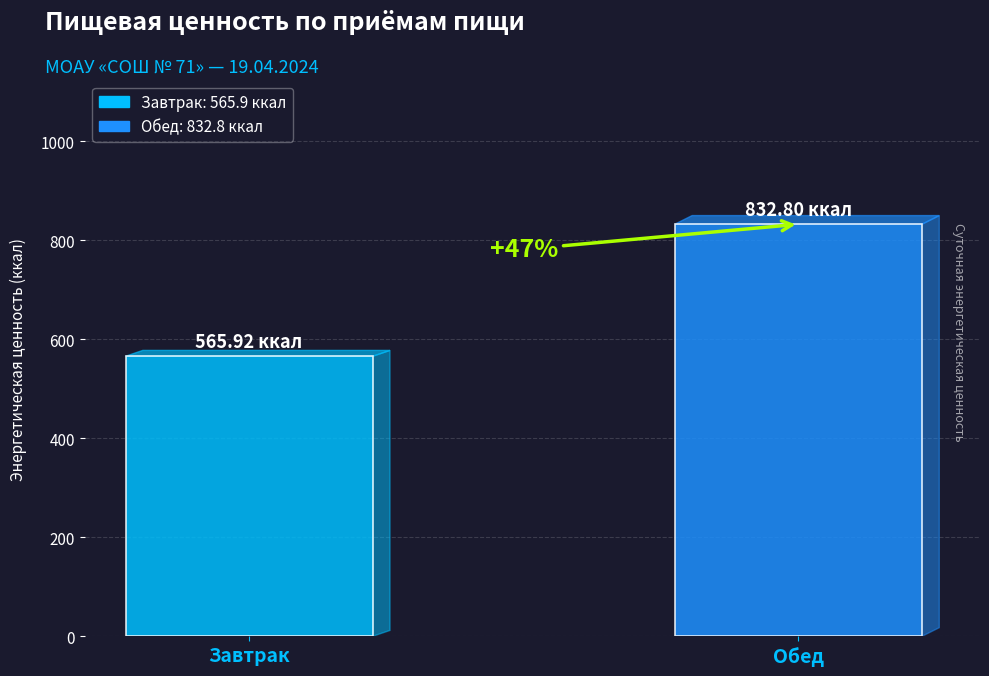

Does the chart contain stacked bars?

No